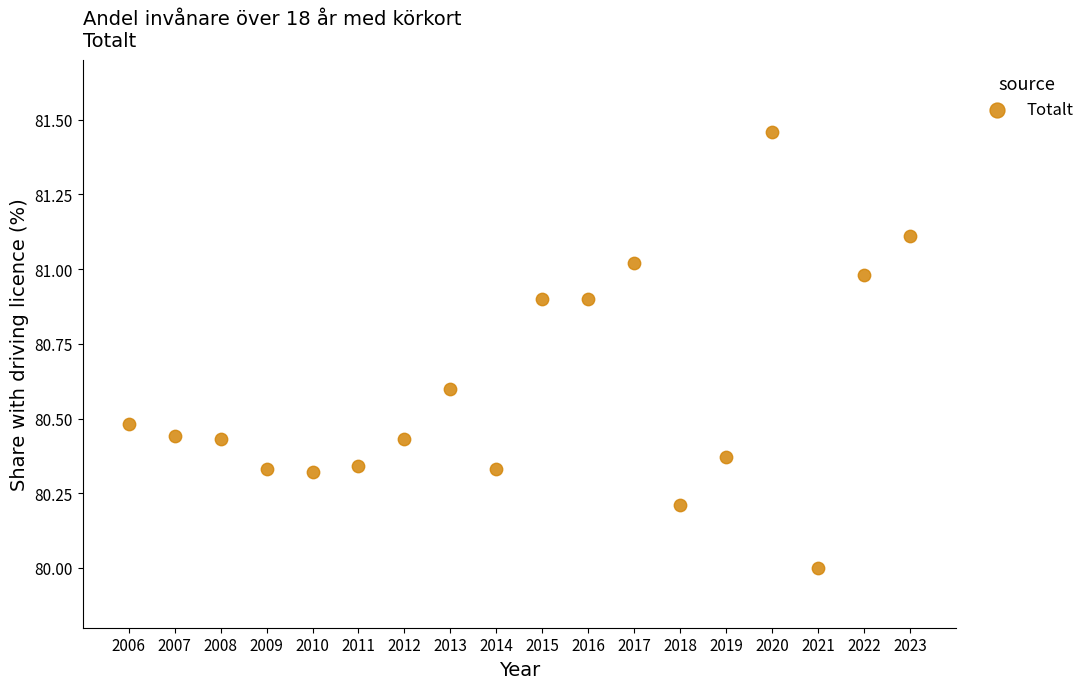

What is the range of X values (max minus min)?

17.0